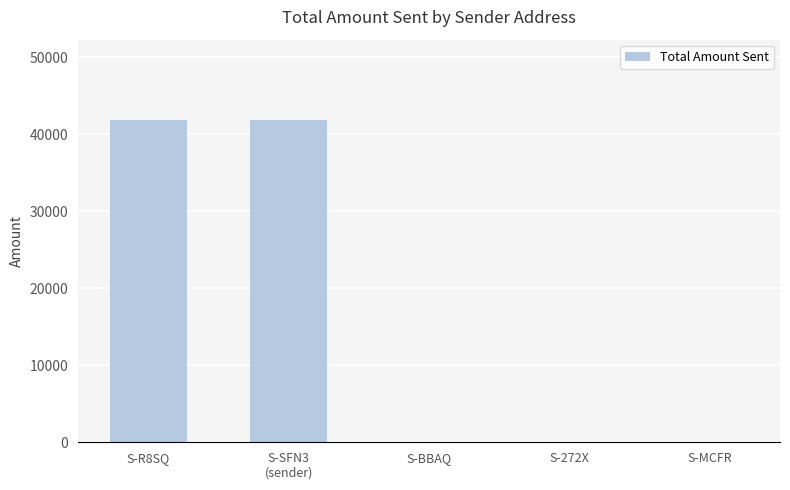

What is the change in value from S-SFN3
(sender) to S-MCFR?

-41807.1